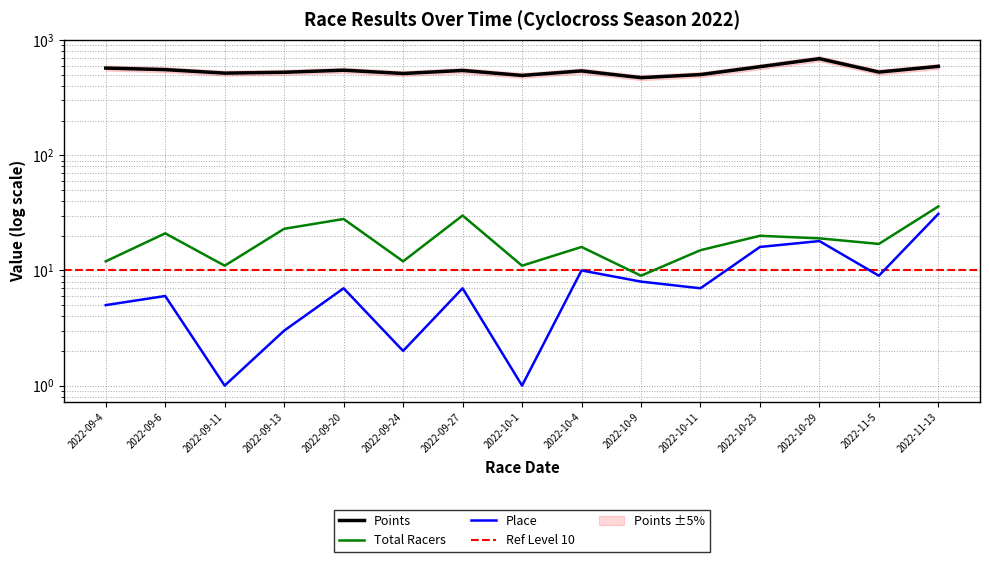

The value of Place at 2022-09-11 is 1.4. True or false?

False